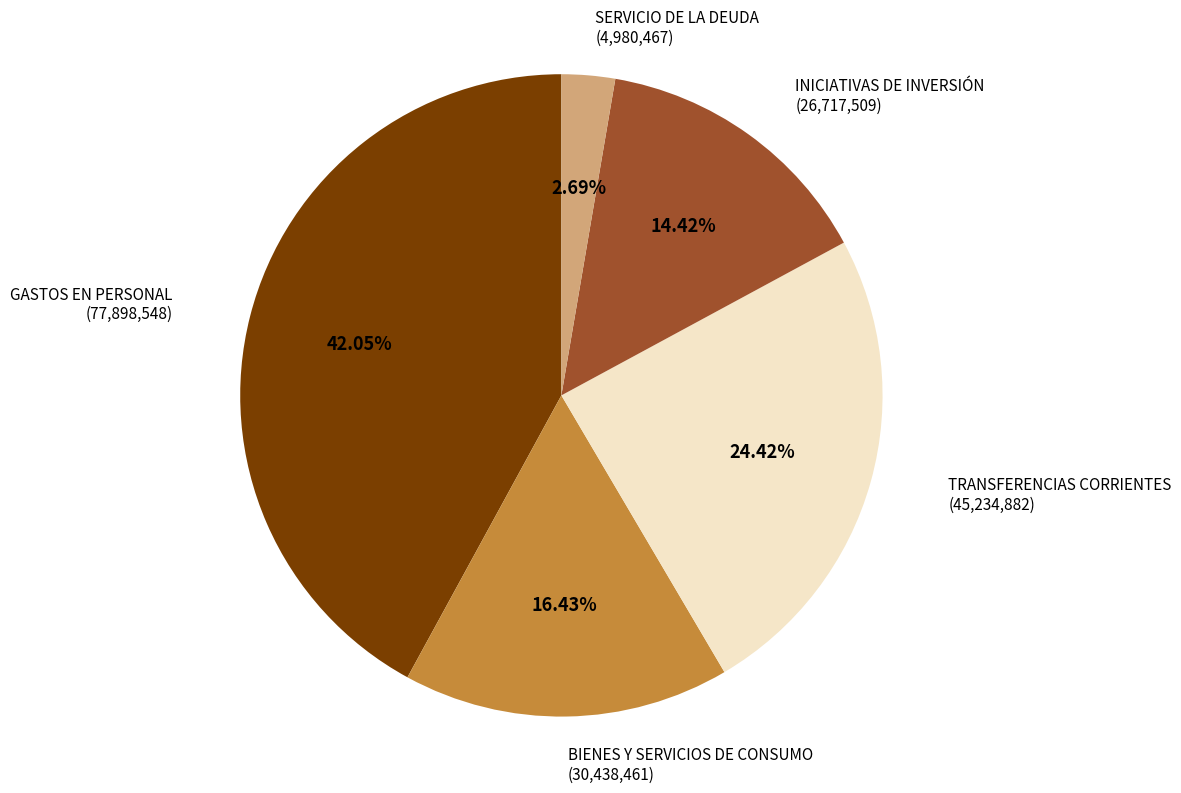

What is the smallest slice in the pie chart?

SERVICIO DE LA DEUDA